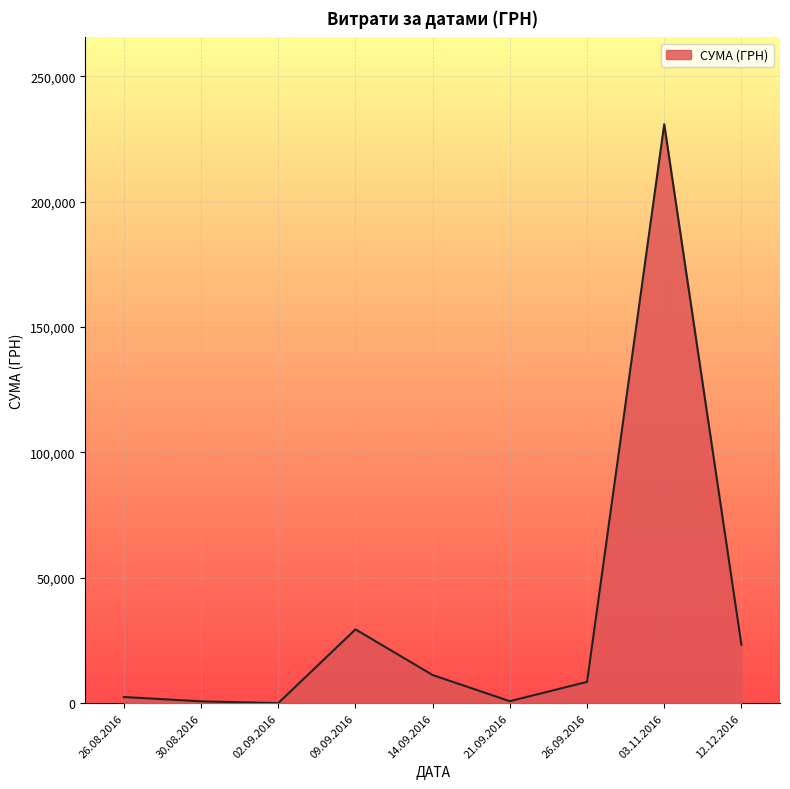

What is the change in value from 03.11.2016 to 12.12.2016?

-207540.2